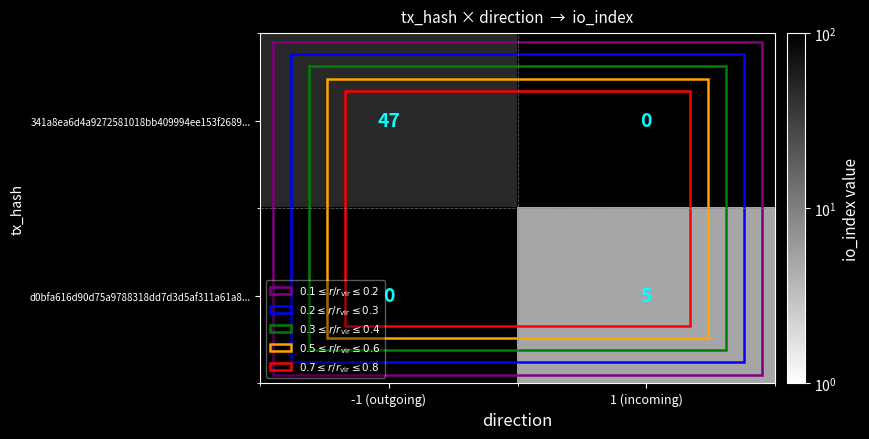

Is the value of 341a8ea6d4a9272581018bb409994ee153f2689... at -1 (outgoing) greater than the value of d0bfa616d90d75a9788318dd7d3d5af311a61a8... at 1 (incoming)?

Yes